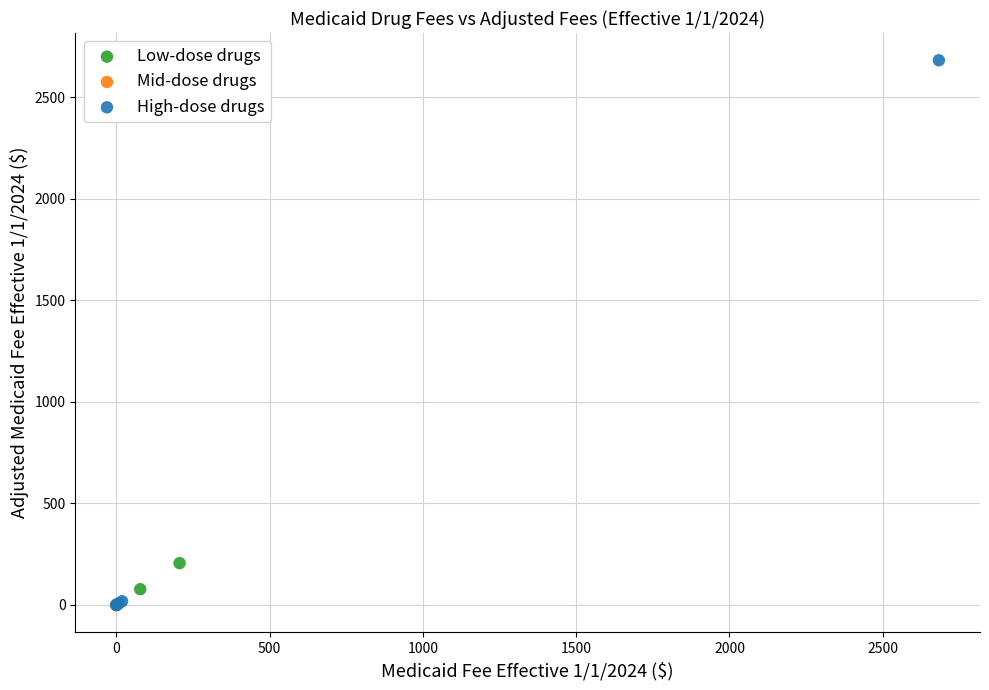

Which series contains the highest Y value?

High-dose drugs